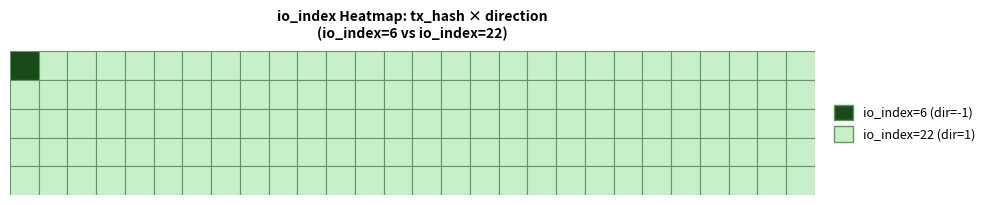

The 8237608f647d1bf3fd021c7c80da64820b08699 series shows 9 at io_index. True or false?

False